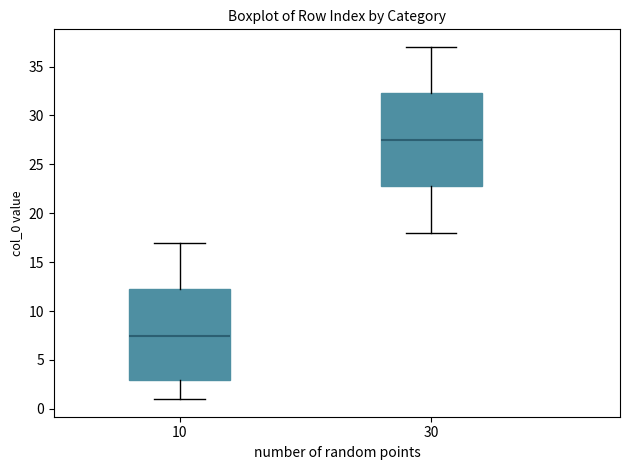

Where does the lower whisker of the box at x = 10 end on the y-axis? The values are not printed on the chart, so give them approximately, as read against the axis.

1.0